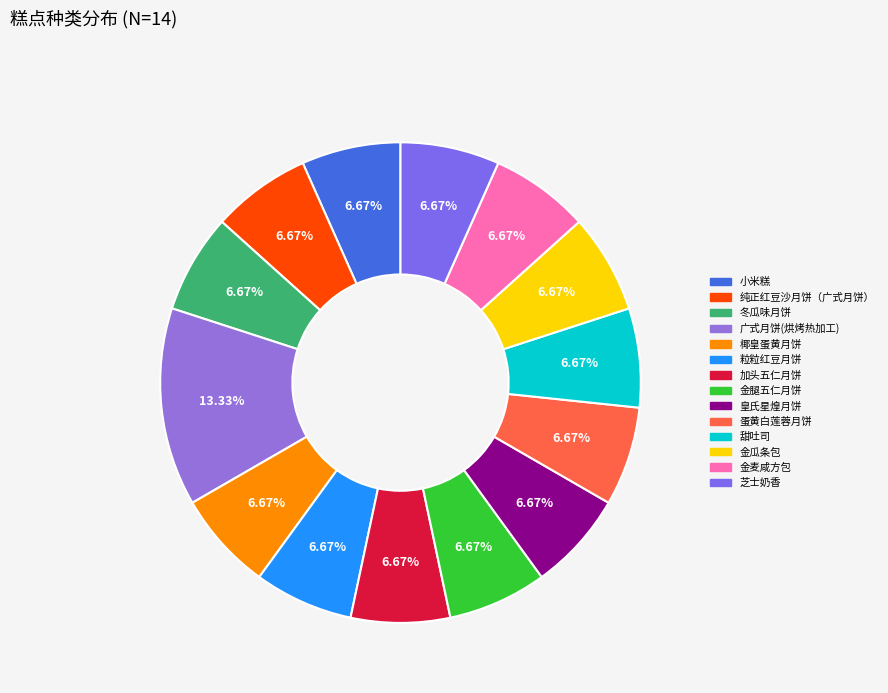

What is the largest slice in the pie chart?

广式月饼(烘烤热加工)